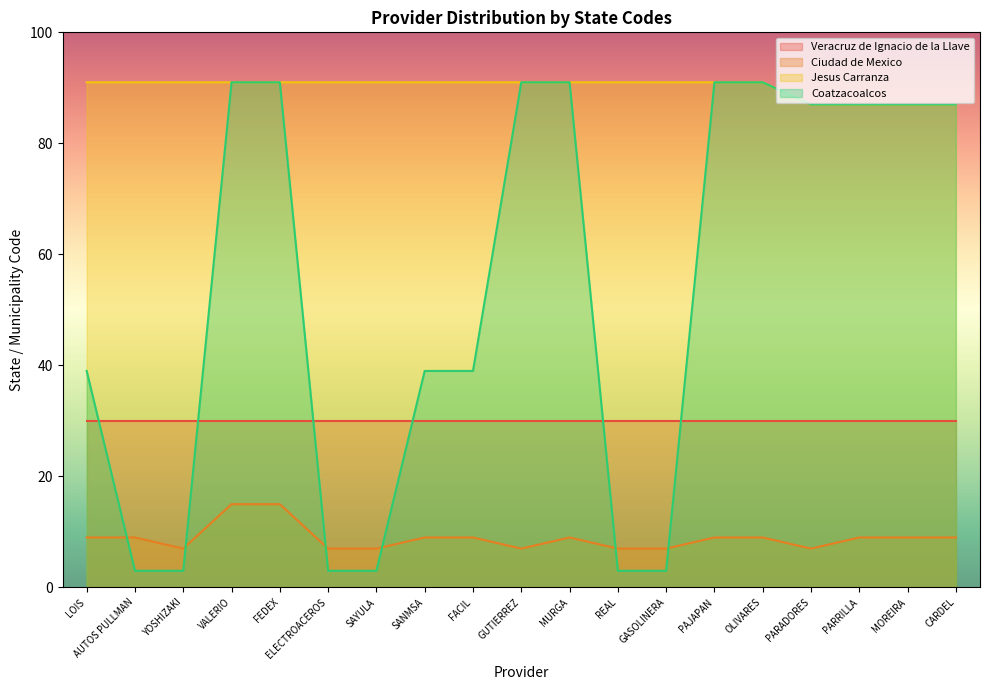

Count the number of data series in this chart.

4